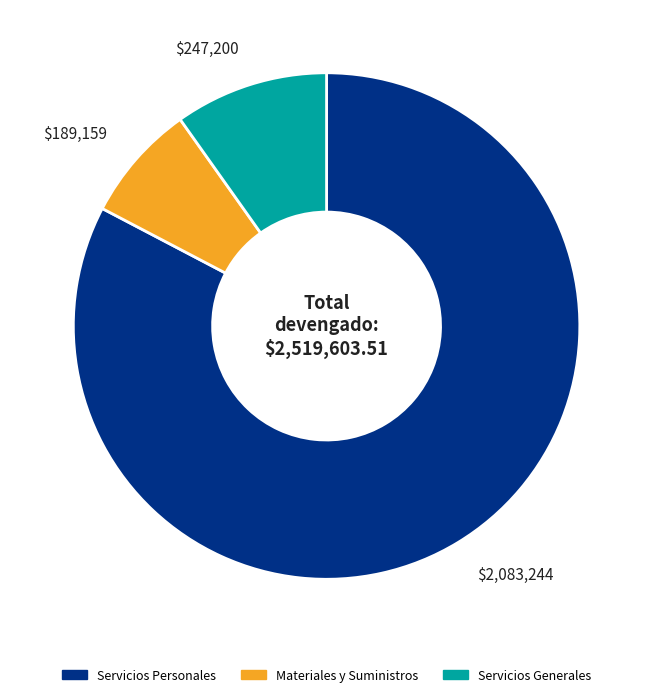

Combined, do Servicios Personales and Materiales y Suministros account for over 50%?

Yes